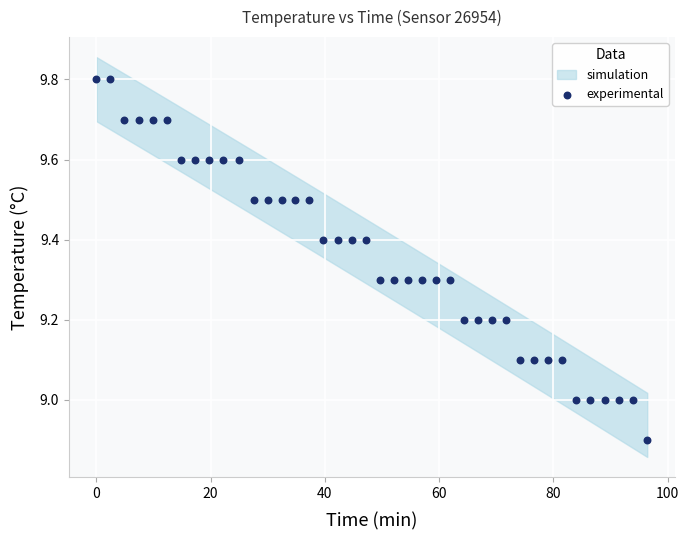

What is the range of X values (max minus min)?

96.4